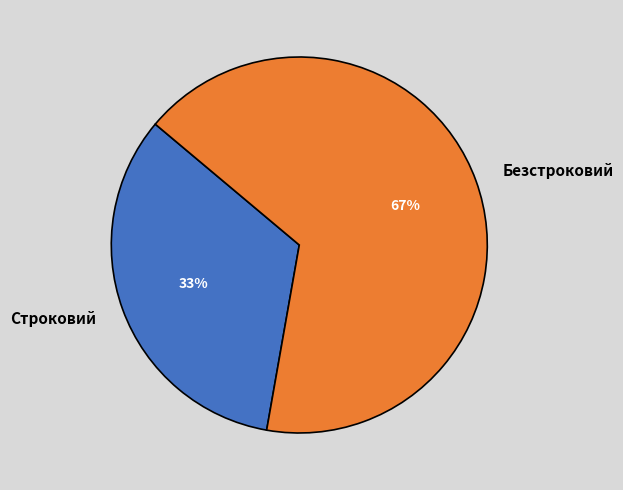

True or false: Строковий accounts for 33% of the total.

True